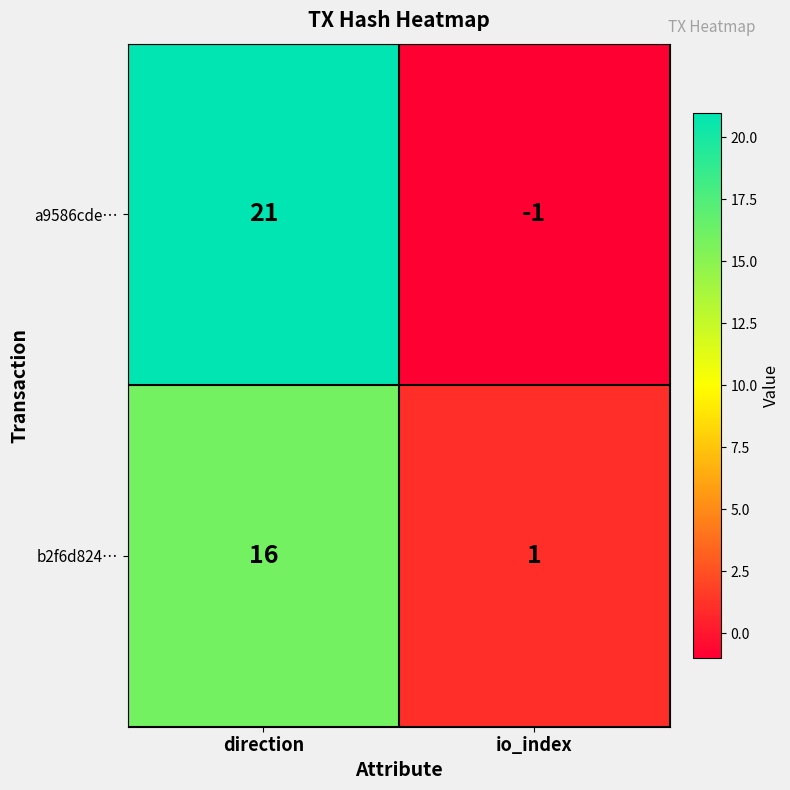

Where is b2f6d824… nearest to the value 8?

io_index